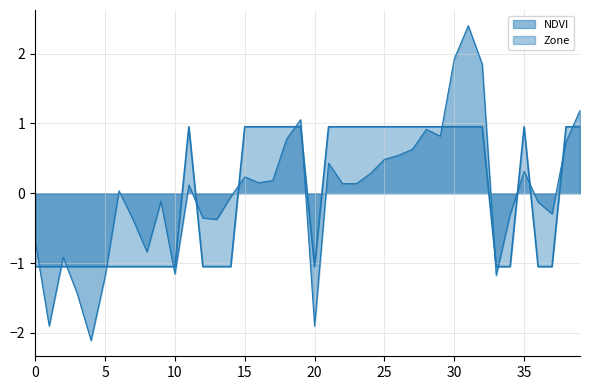

How many negative values does the NDVI series have?

18